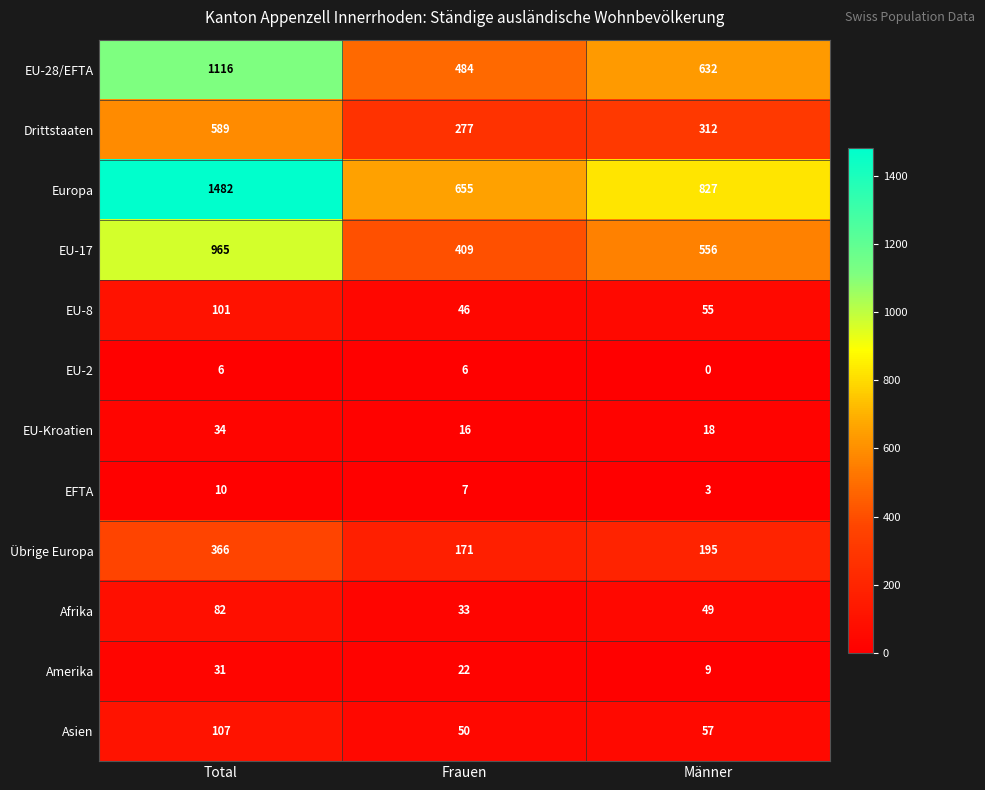

What is the total value across all series at Frauen?

2176